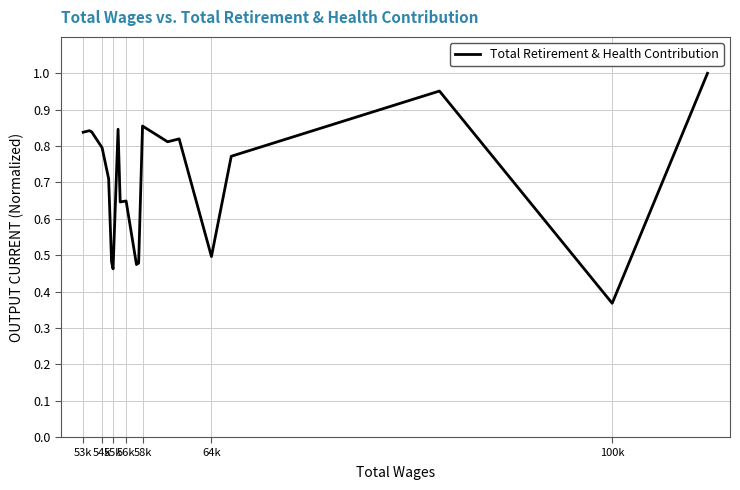

Is this an area chart (filled region under the line)?

No